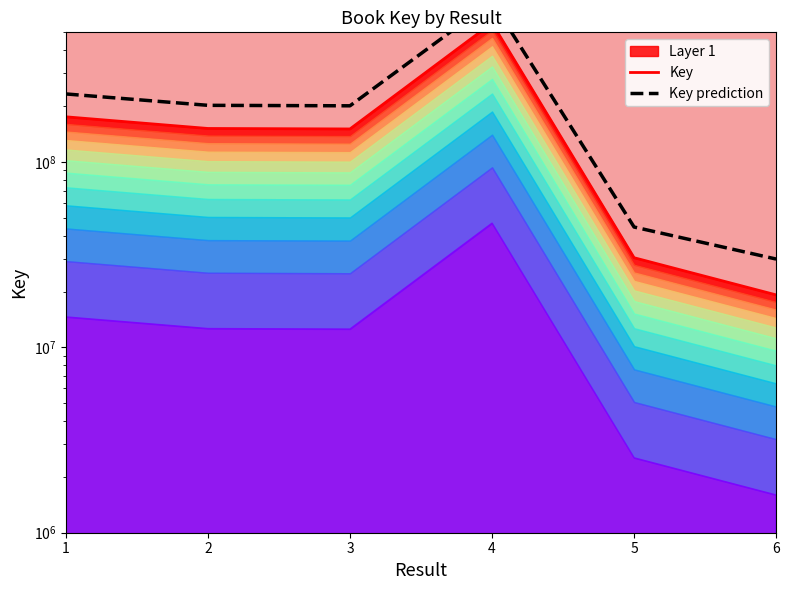

True or false: Key has a value of 19178334.0 at 6.

True